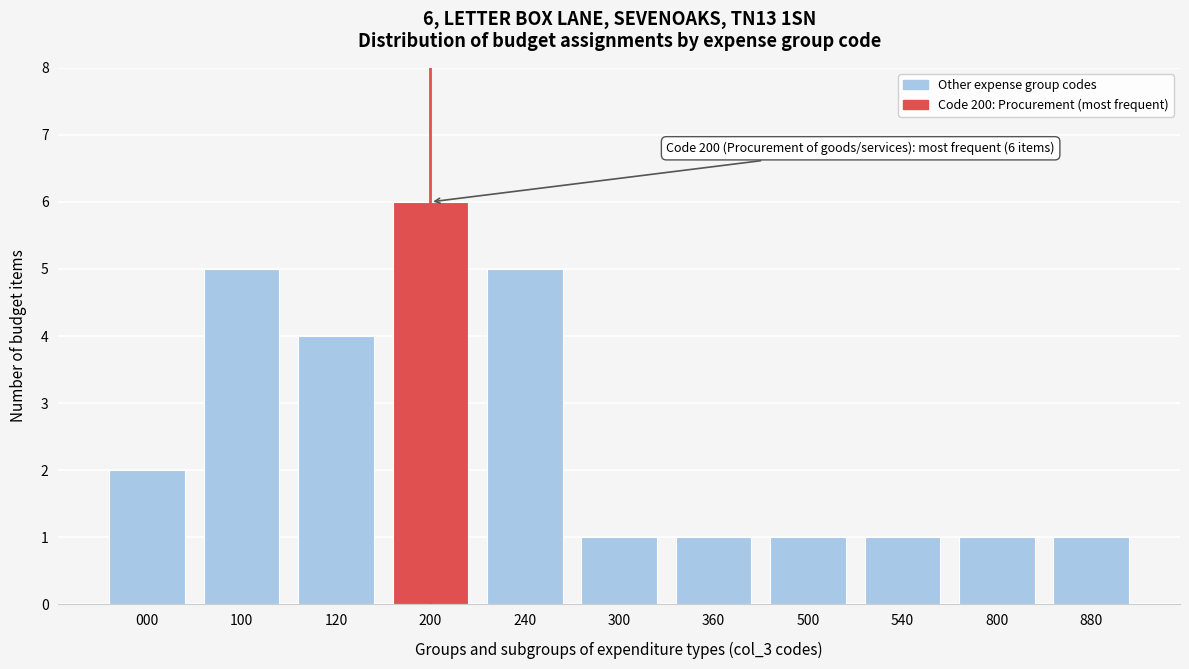

Reading right to left, what are all the values shown in this chart?

1	1	1	1	1	1	5	6	4	5	2